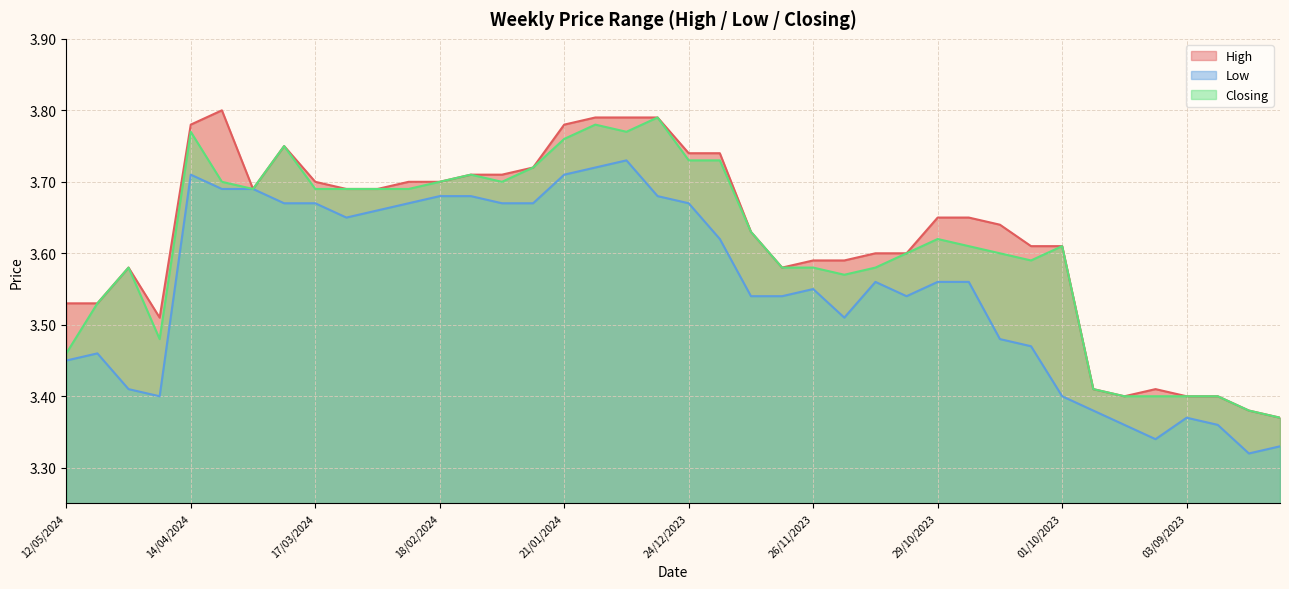

How many lines are shown in the chart?

3